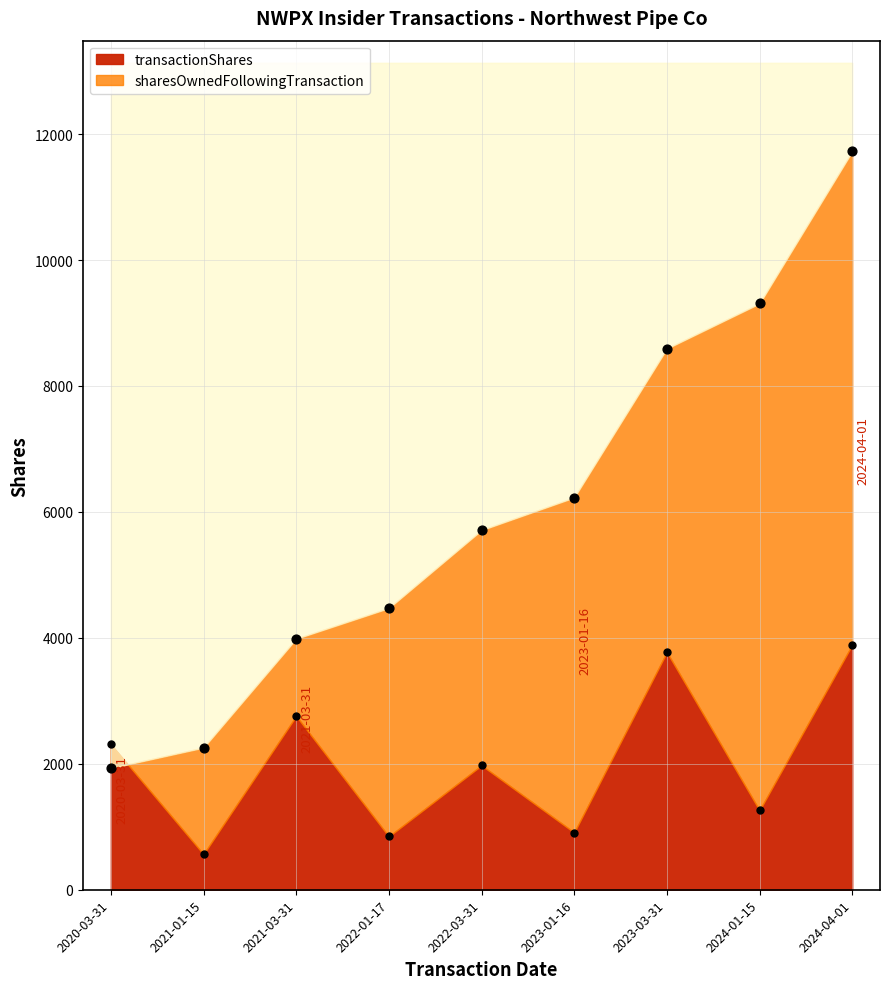

At how many categories does at least one series exceed 3708?

7